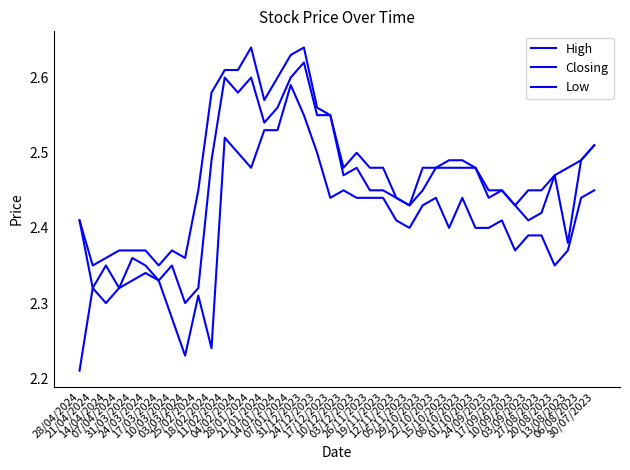

Is this an area chart (filled region under the line)?

No